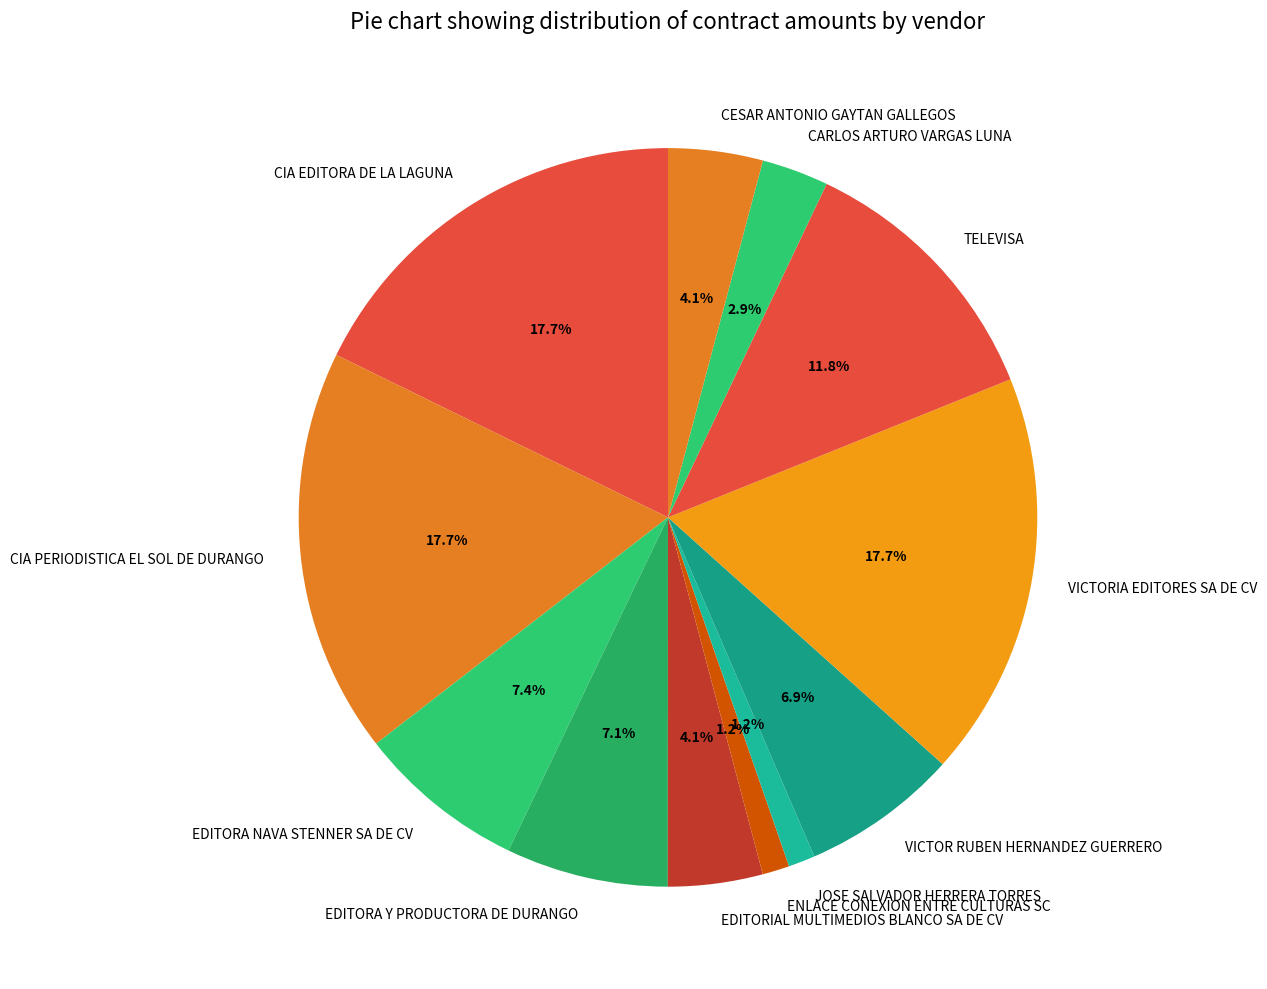

Count the number of slices in the pie.

12